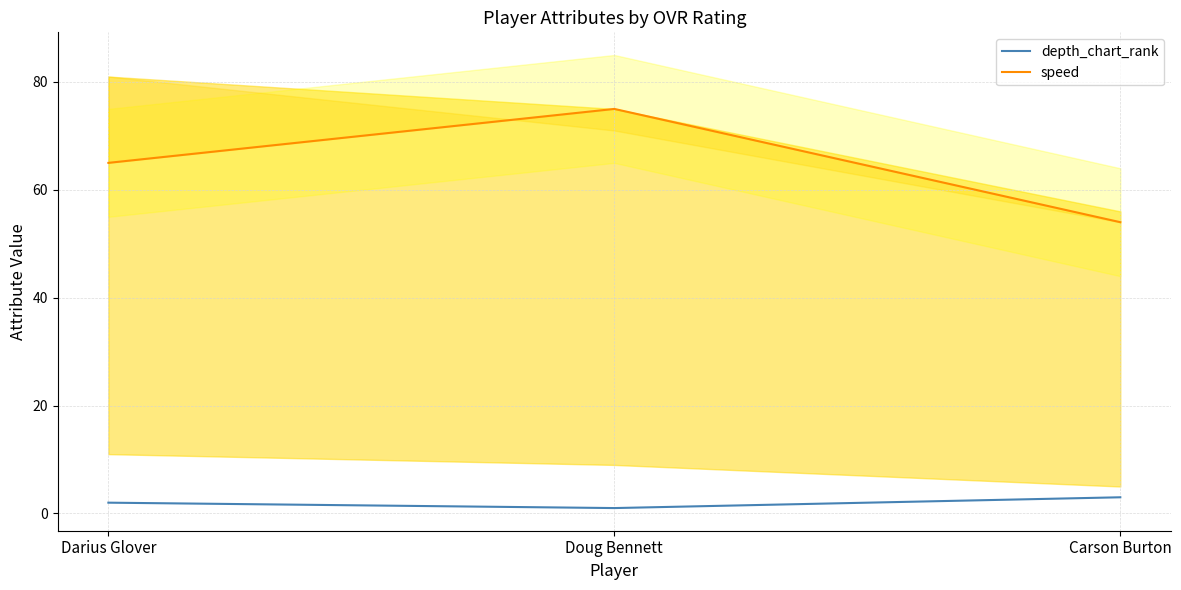

At which category is the sum across all series the highest?

Doug Bennett